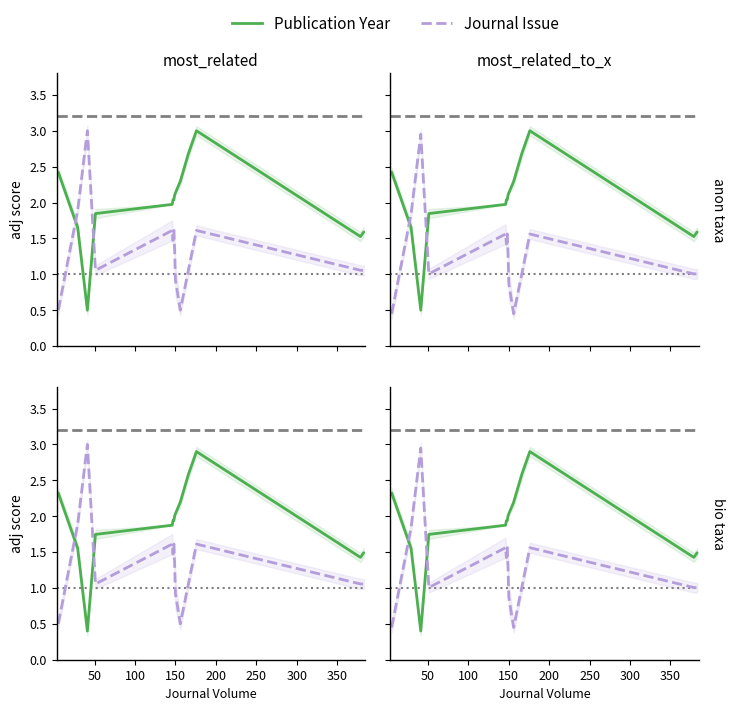

Does the chart display data point markers on the line(s)?

No